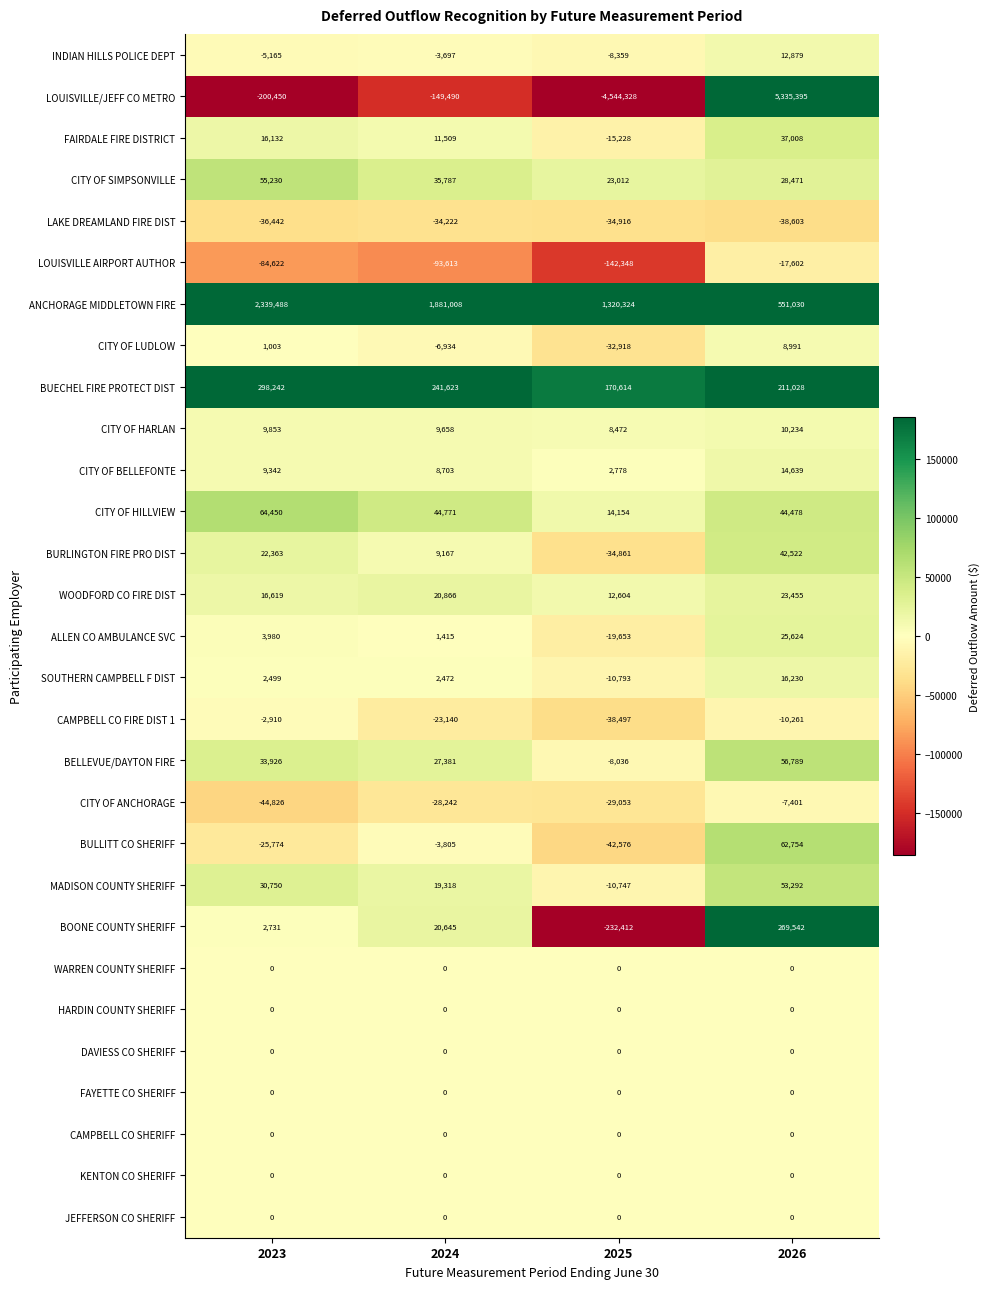

Which label corresponds to the largest value in the chart?

2026